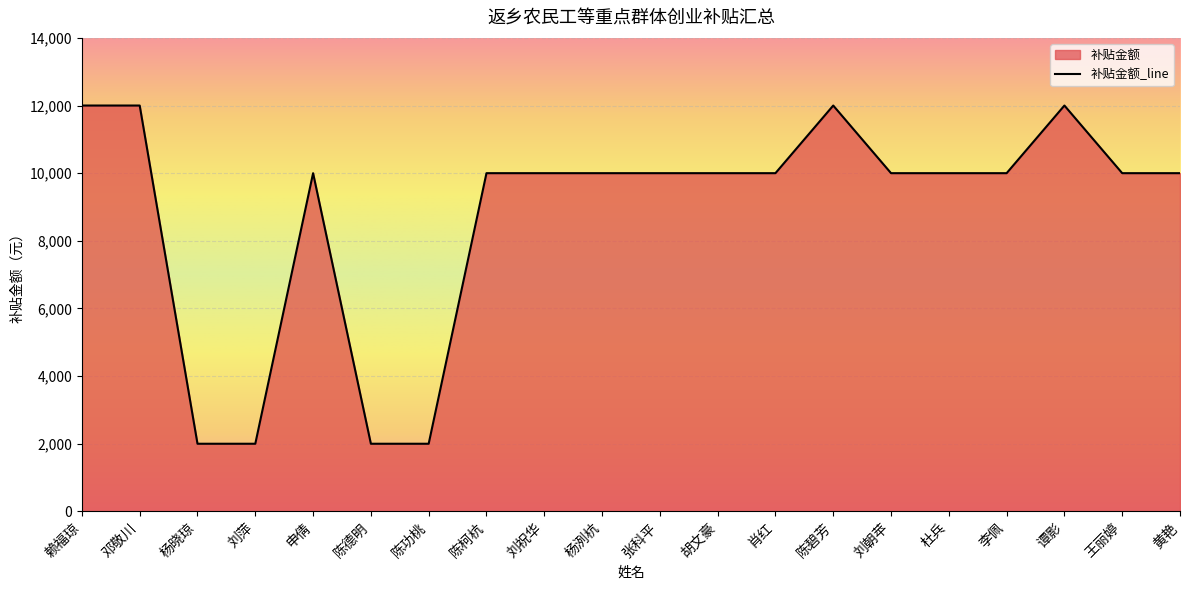

What is the difference between the values at 陈碧芳 and 杨晓琼?

10000